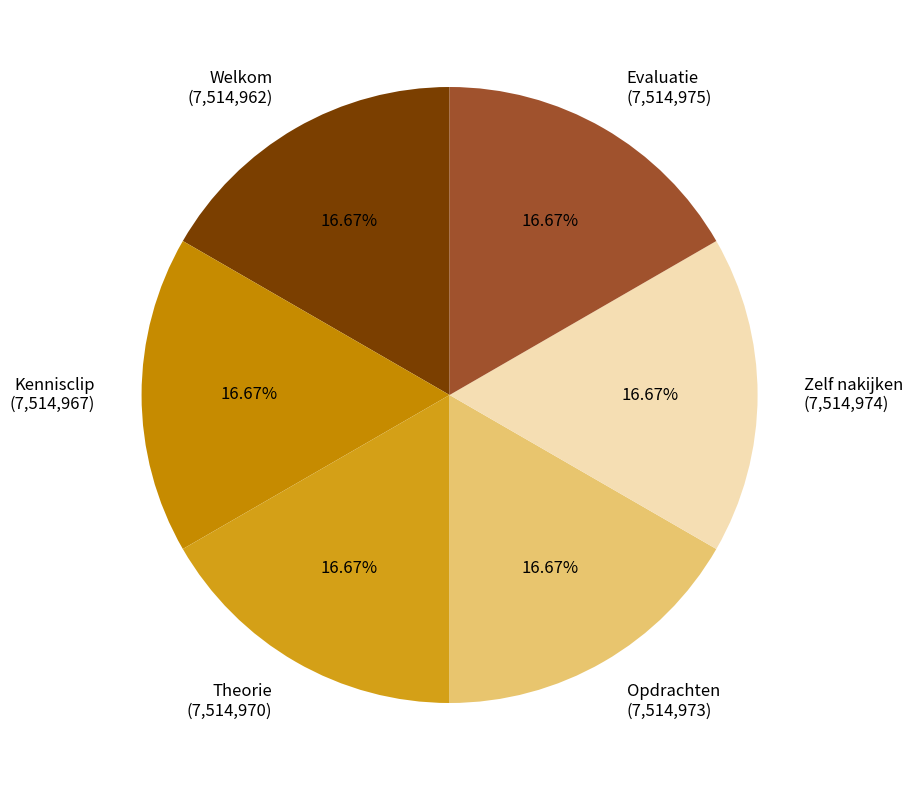

Approximately how many times larger is the value at Opdrachten (7,514,973) compared to Theorie (7,514,970)?

1.0